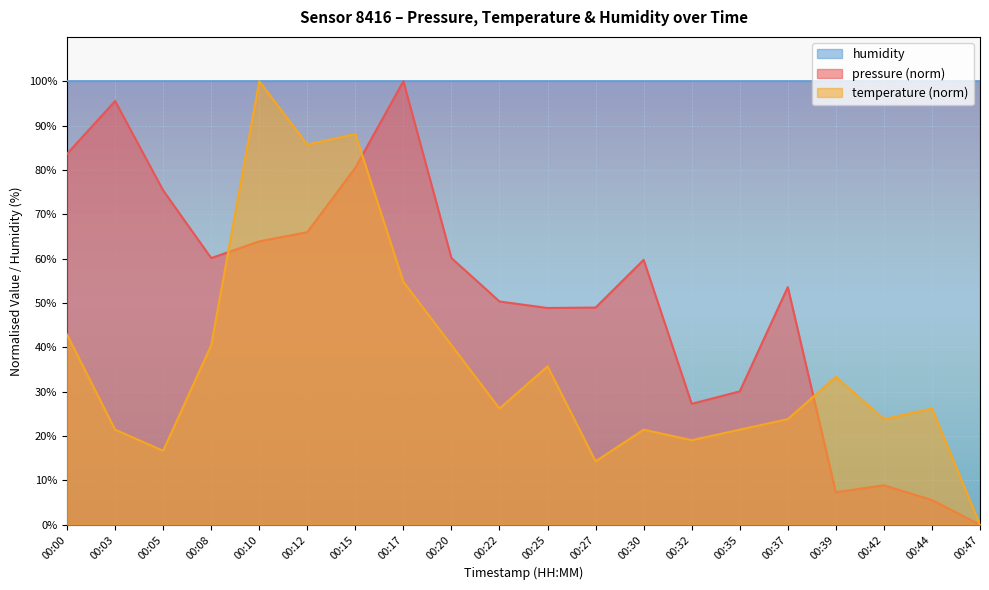

Which category has the highest value across all series?

00:17